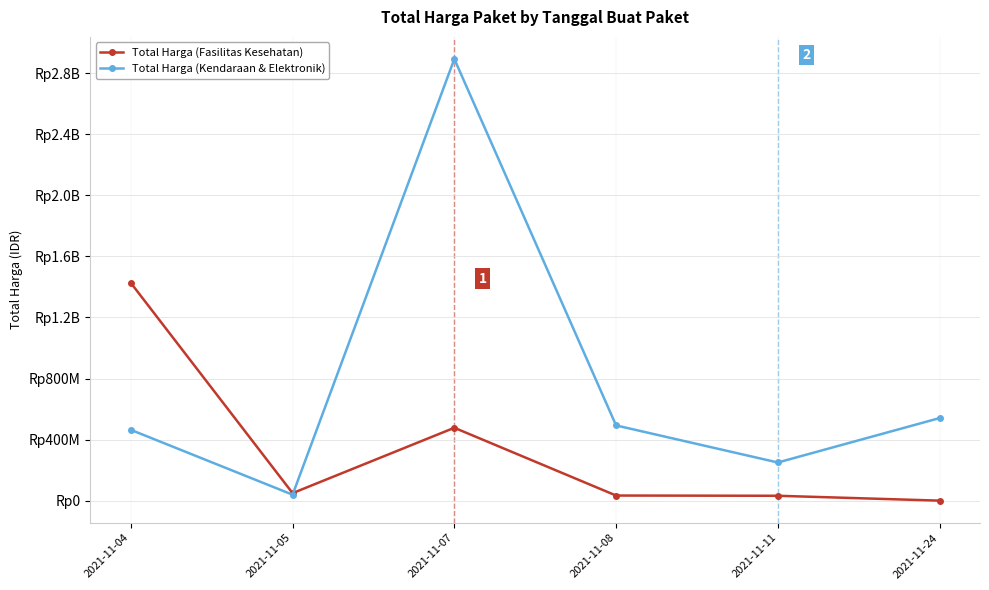

What are all the series names shown in the legend?

Total Harga (Fasilitas Kesehatan), Total Harga (Kendaraan & Elektronik)